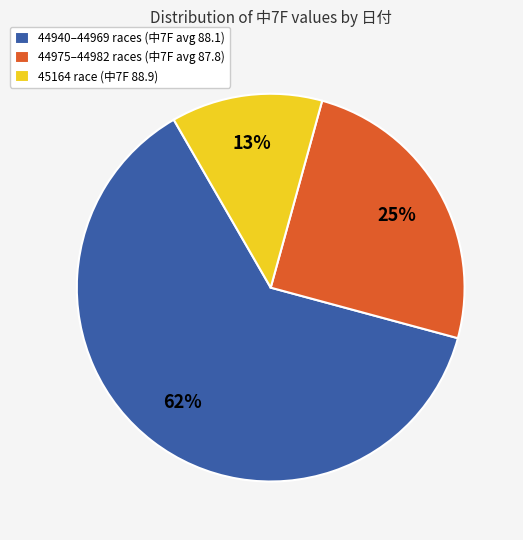

How many segments does this pie chart have?

3